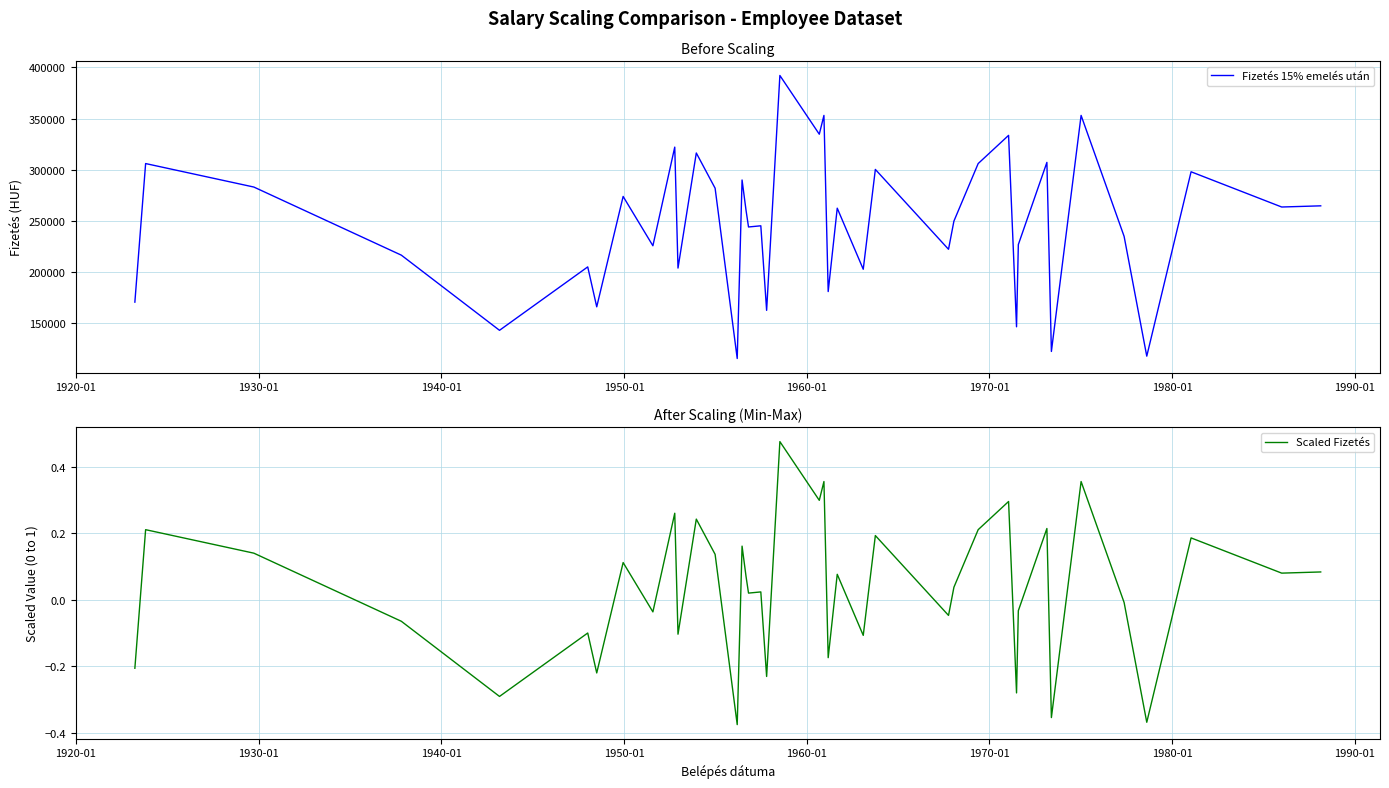

True or false: Scaled Fizetés has more than 0 interior local peaks.

True